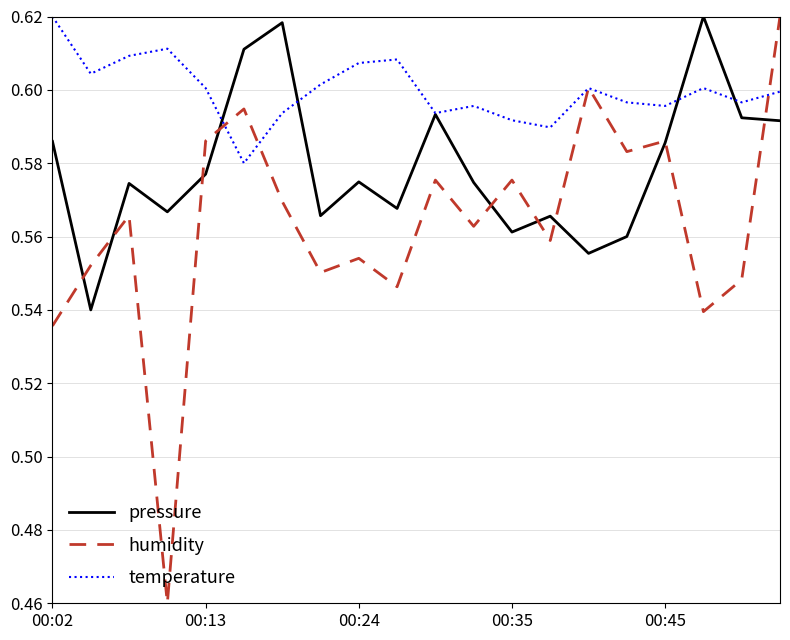

Rank the series by their average value, from highest to lowest.

temperature, pressure, humidity